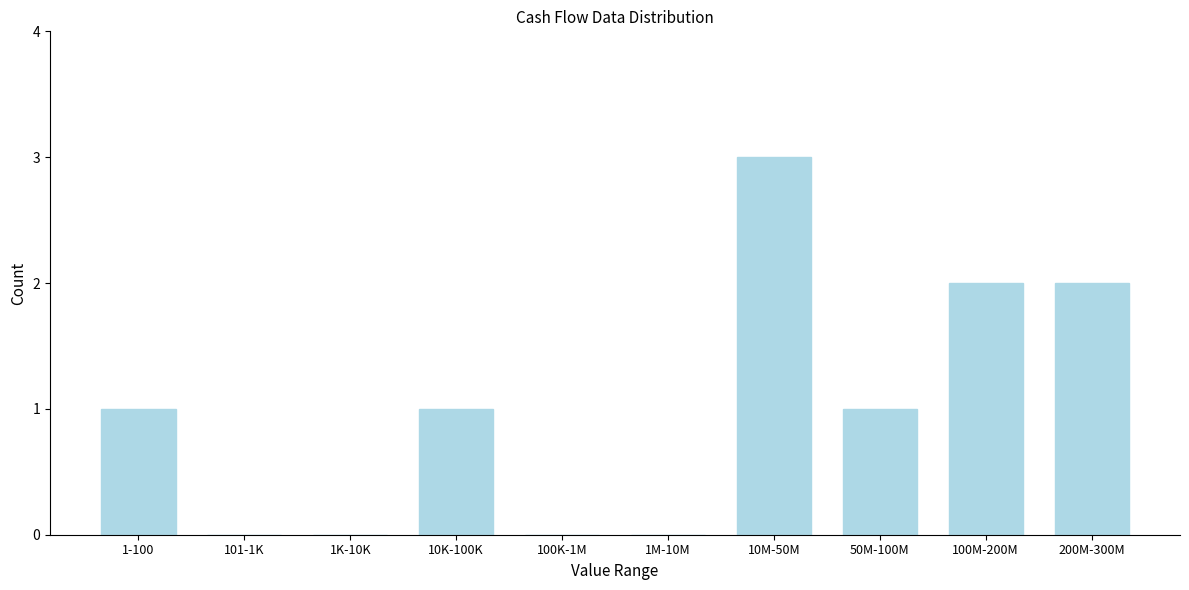

Reading left to right, list all the values displayed in this chart.

1-100=1	101-1K=0	1K-10K=0	10K-100K=1	100K-1M=0	1M-10M=0	10M-50M=3	50M-100M=1	100M-200M=2	200M-300M=2